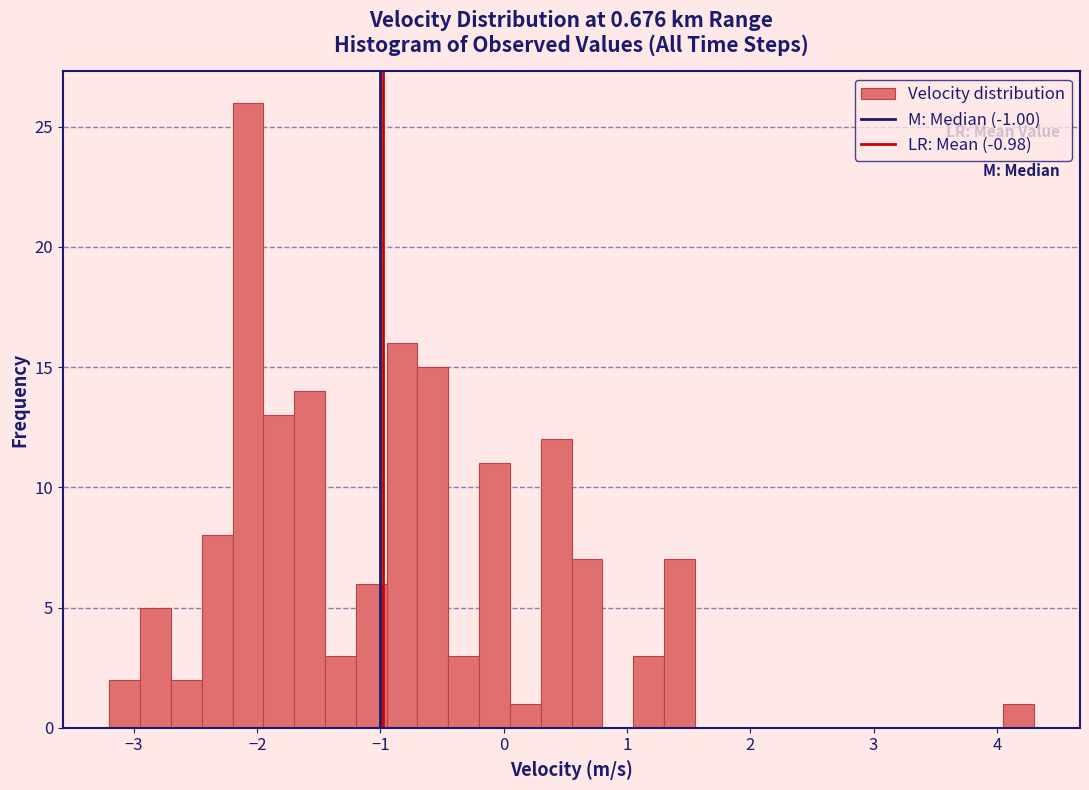

Around what value on the x-axis is the tallest bar? Give the approximate position of its centre, as read against the axis.

-2.1